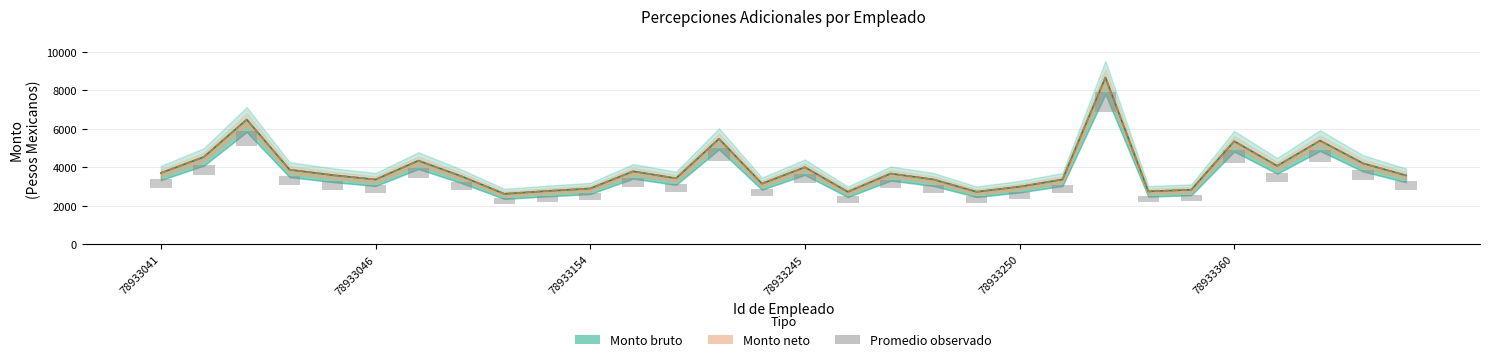

Which series has the largest total across all categories?

Monto bruto